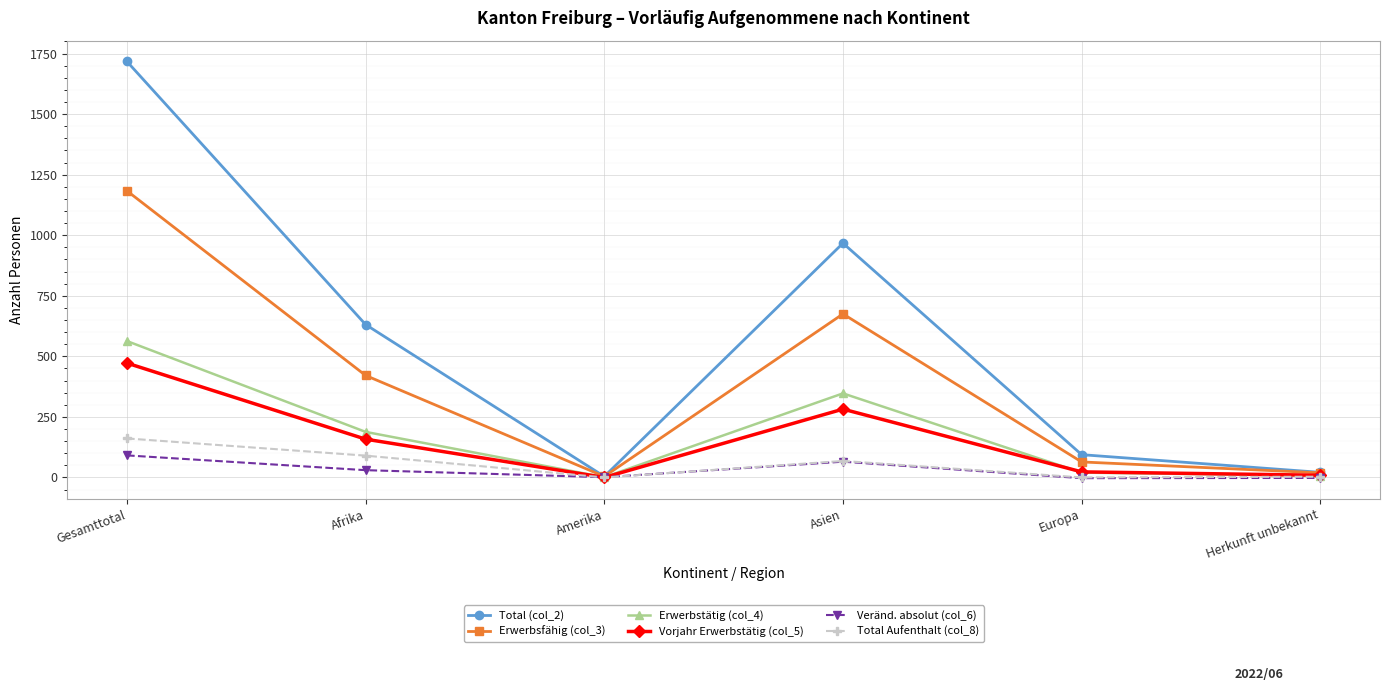

At which category does Total Aufenthalt (col_8) reach its first local peak?

Asien